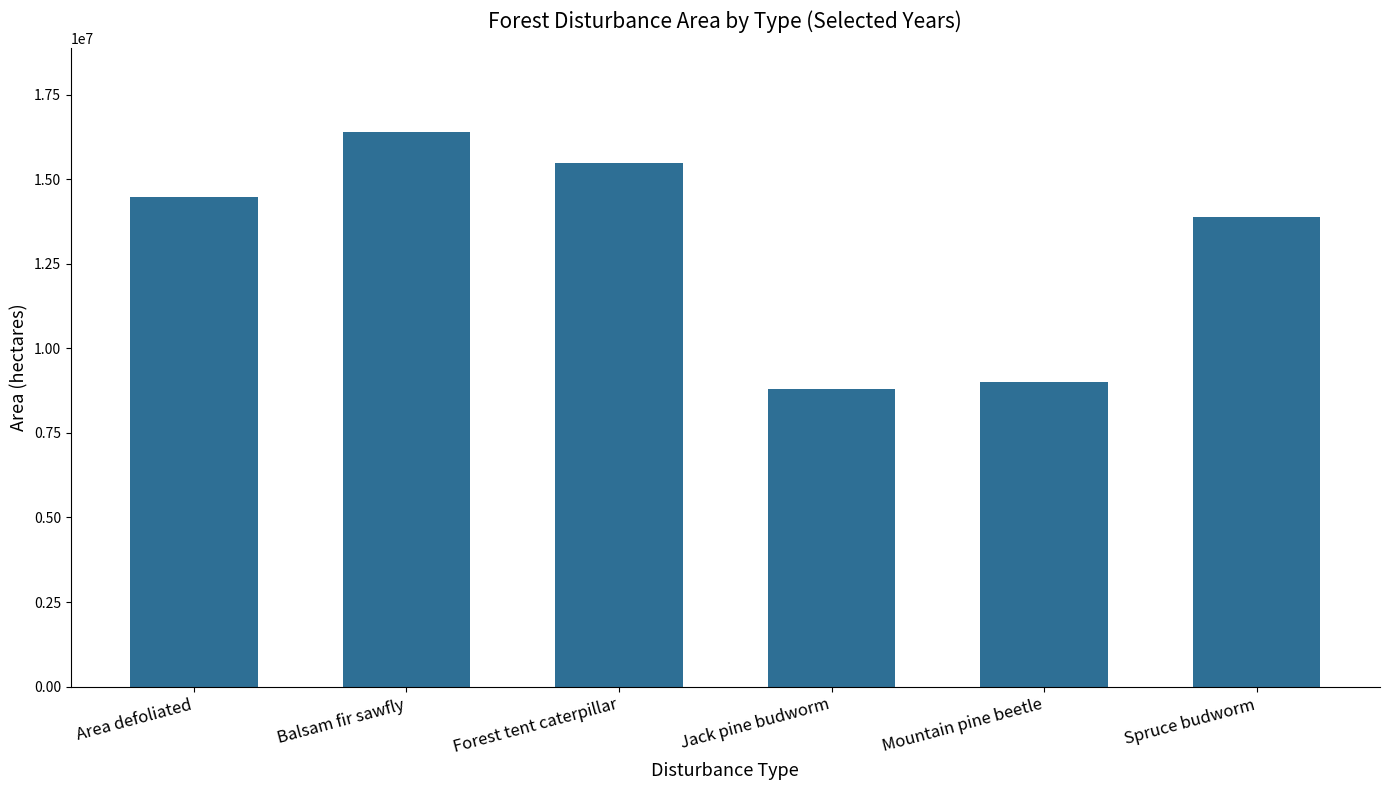

What is the difference between the second highest and minimum values?

6690702